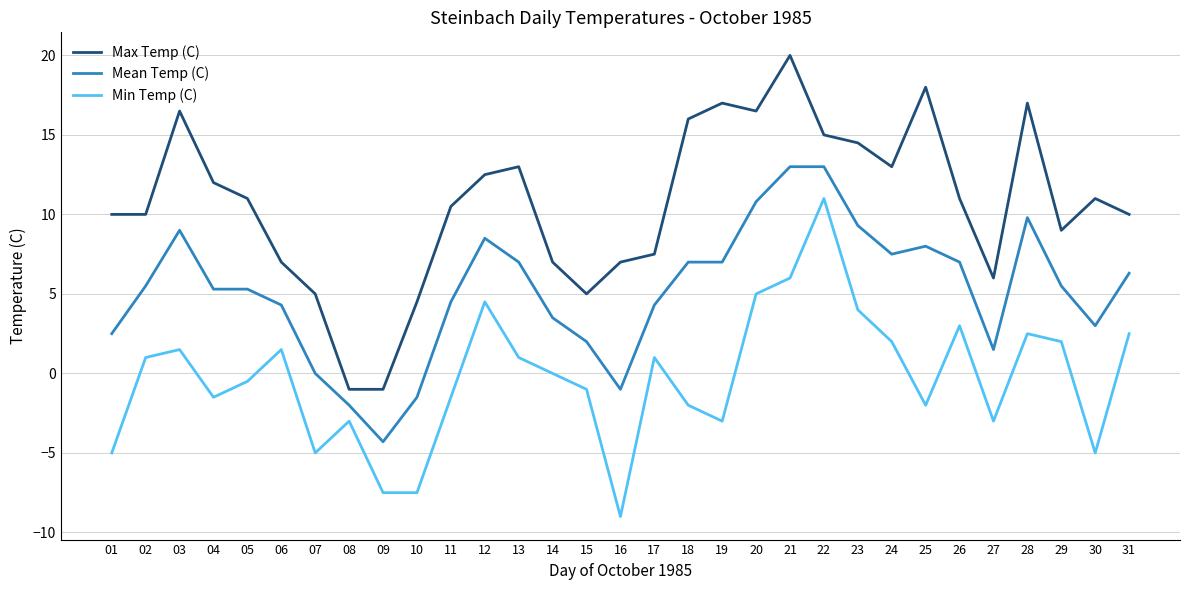

Count the number of data series in this chart.

3